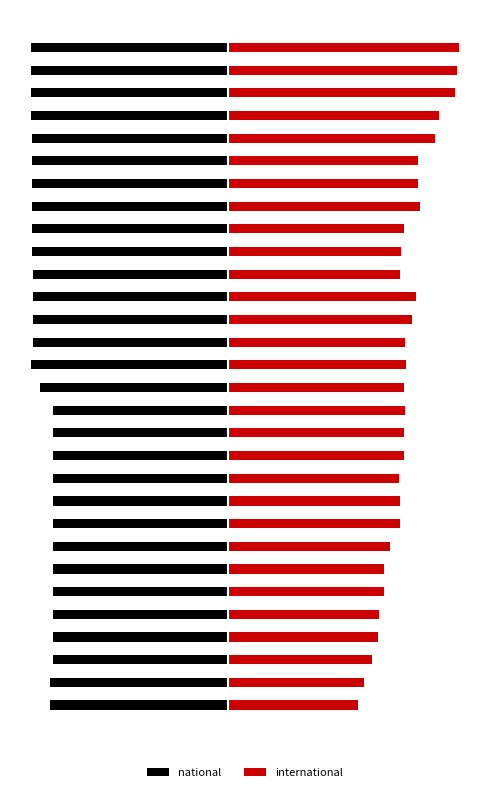

List the series in order of their peak value, lowest first.

national, international